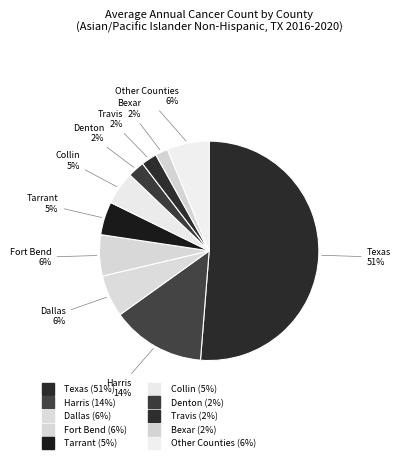

How many slices are in this pie chart?

10